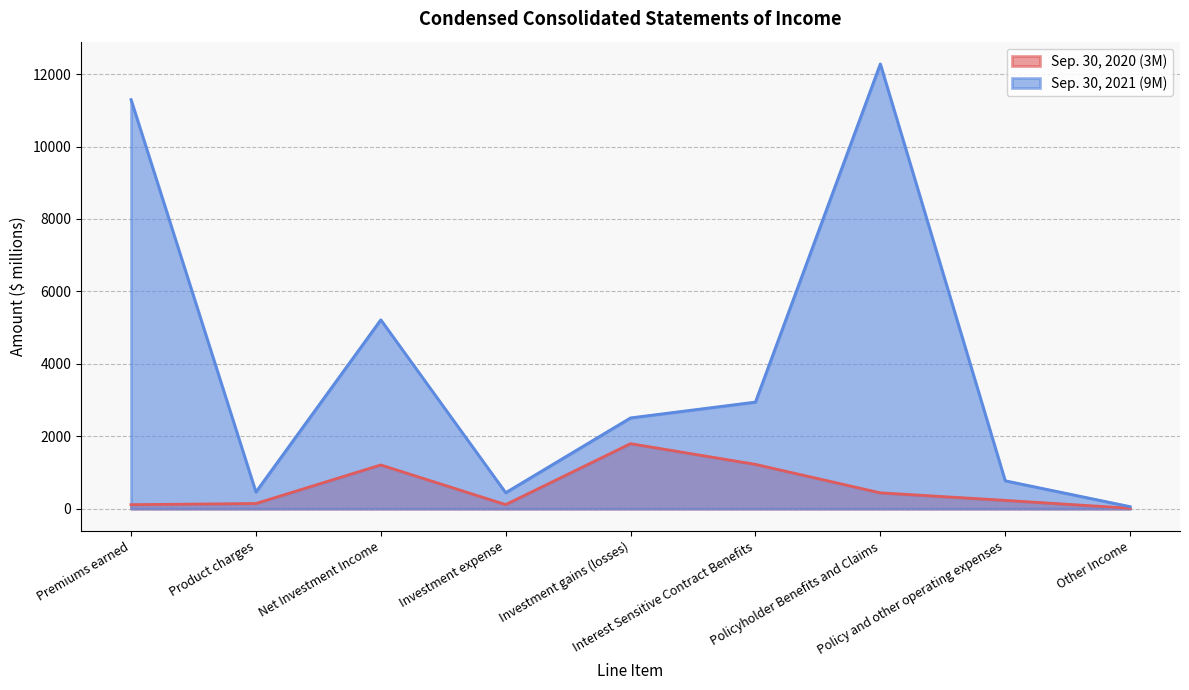

What is the average value of the Sep. 30, 2021 (9M) series?

3998